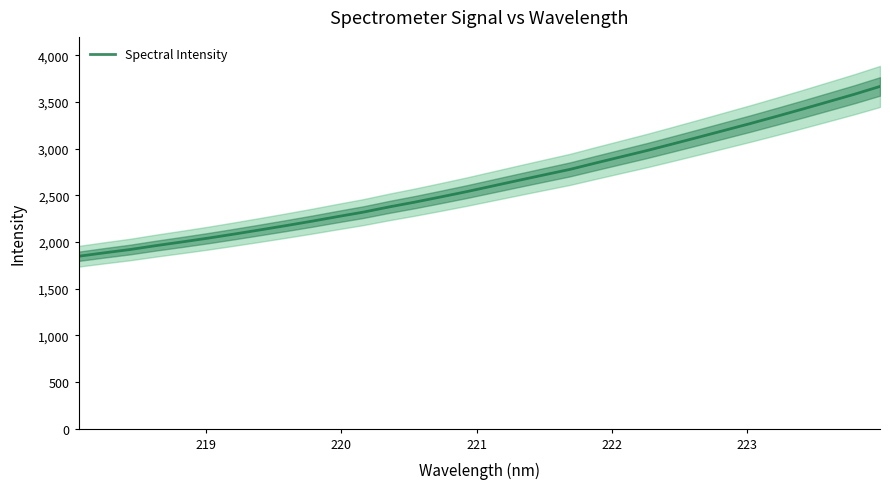

How many lines are shown in the chart?

1